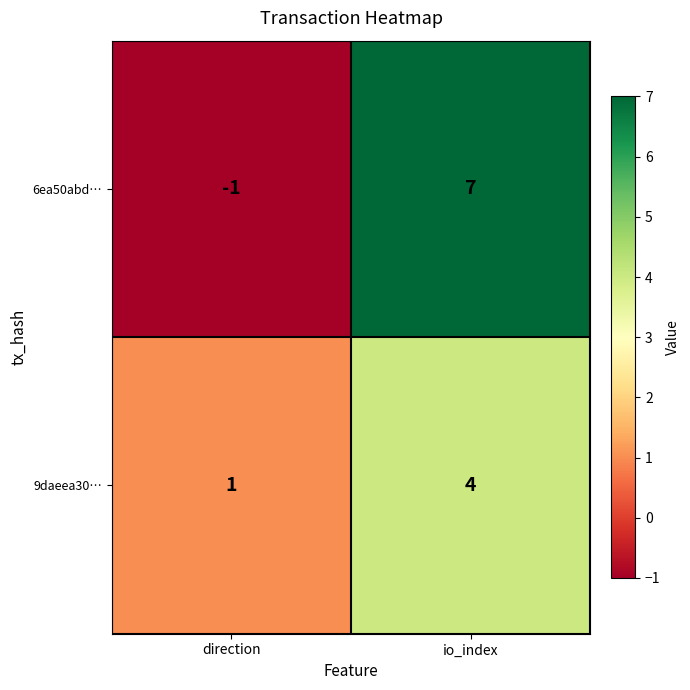

Which series has the largest range (max minus min)?

6ea50abd…